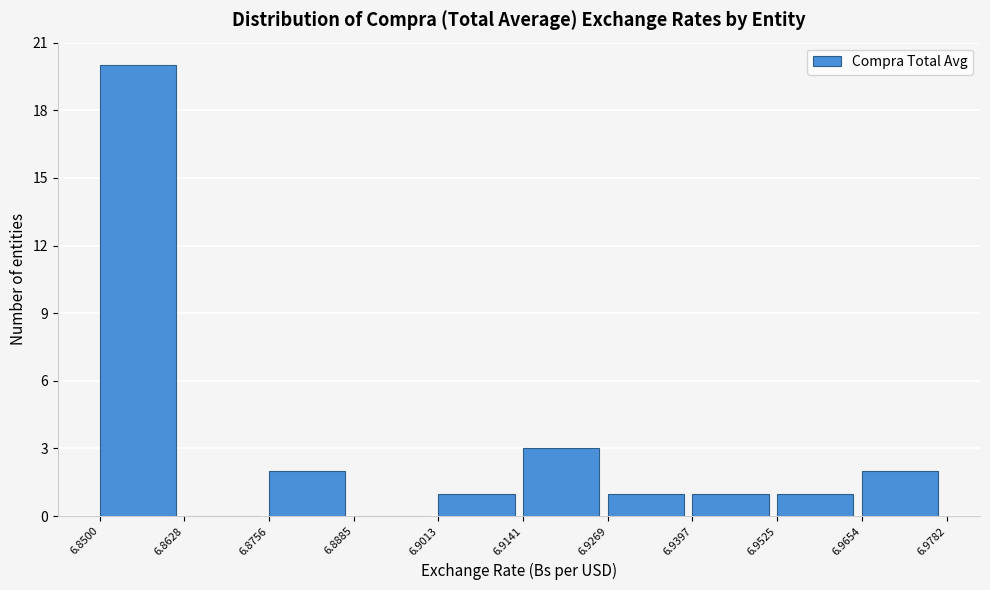

How tall is the bar that spans 6.9013 to 6.9141 on the x-axis? The values are not printed on the chart, so give them approximately, as read against the axis.

1